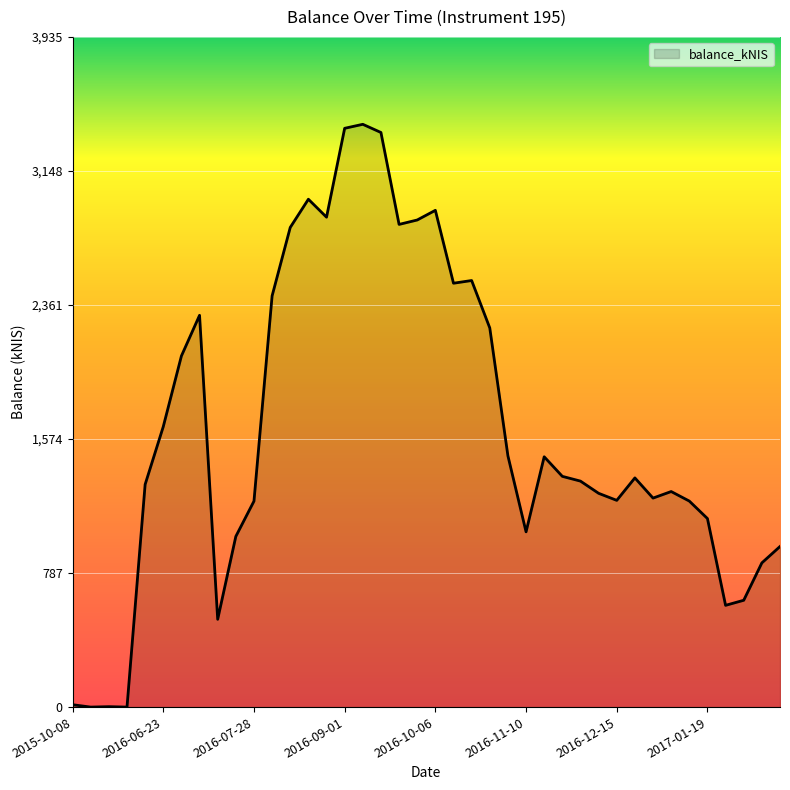

Does the chart display data point markers on the line(s)?

No